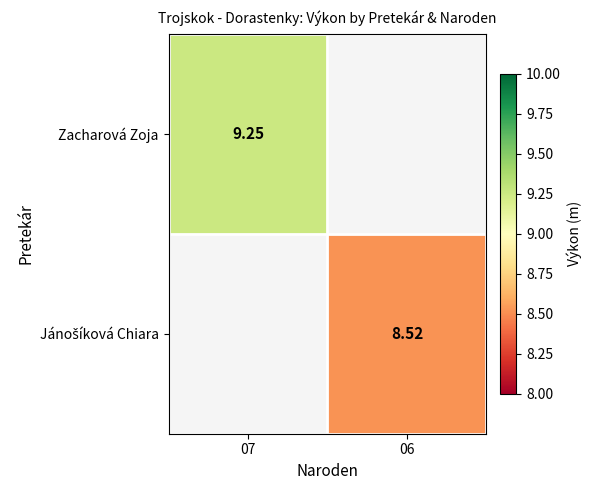

At which label does Zacharová Zoja first exceed 9?

07